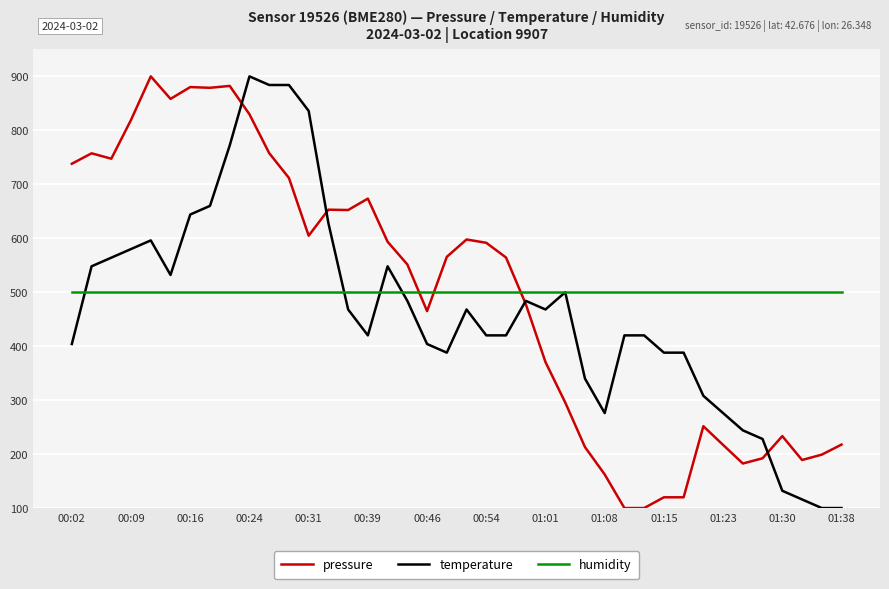

What is the maximum value for temperature?

900.0